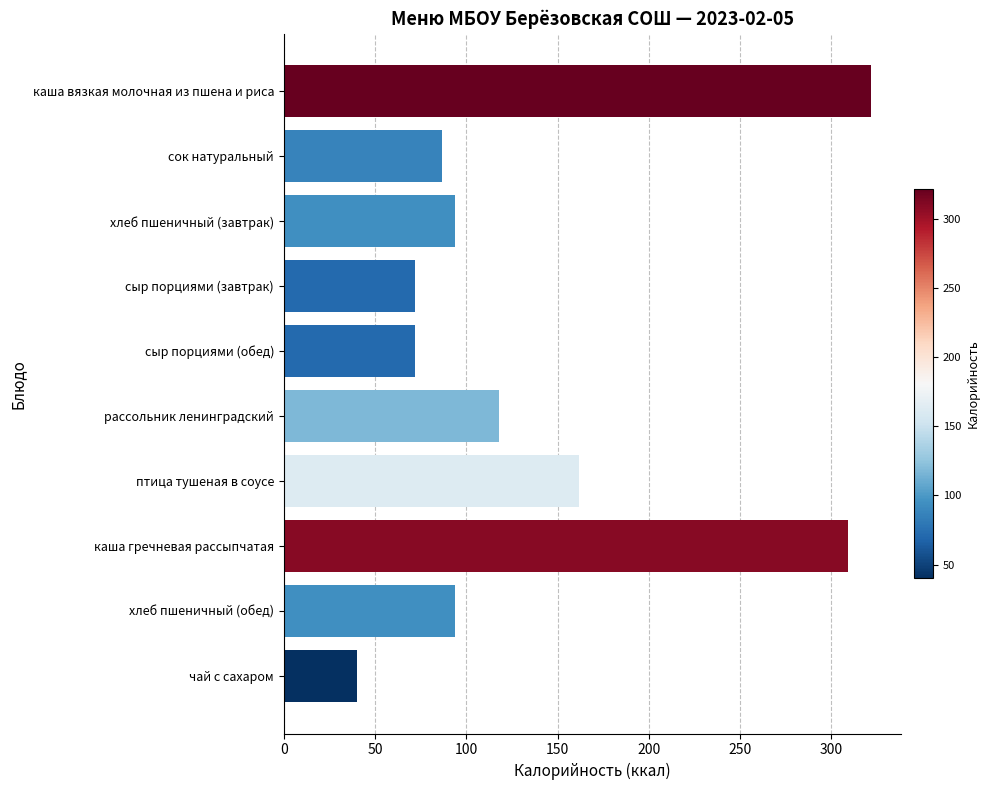

What is the maximum value shown in the chart?

321.9